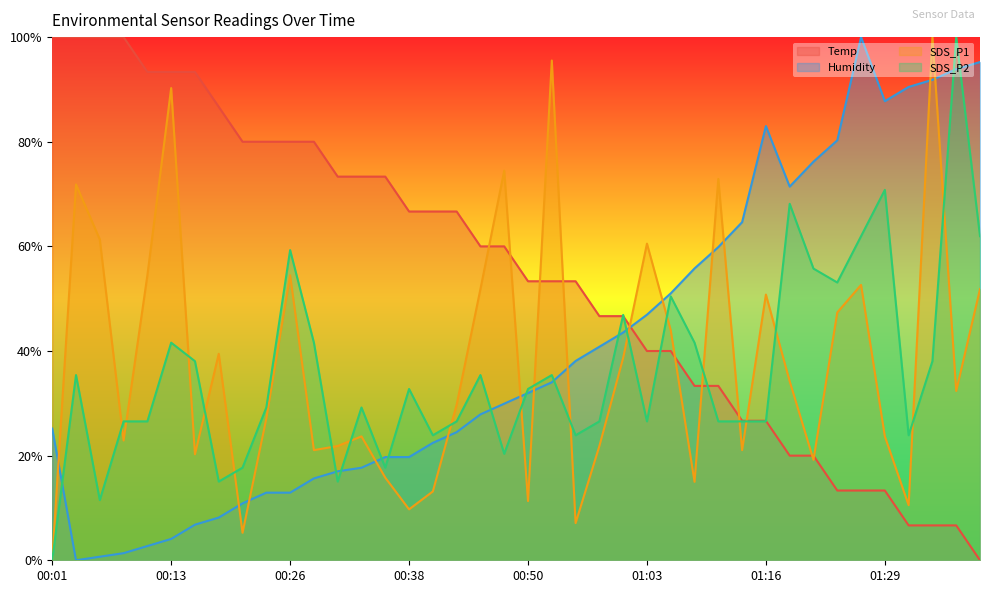

Which series ends up on top after the final intersection of SDS_P2 and SDS_P1?

SDS_P2